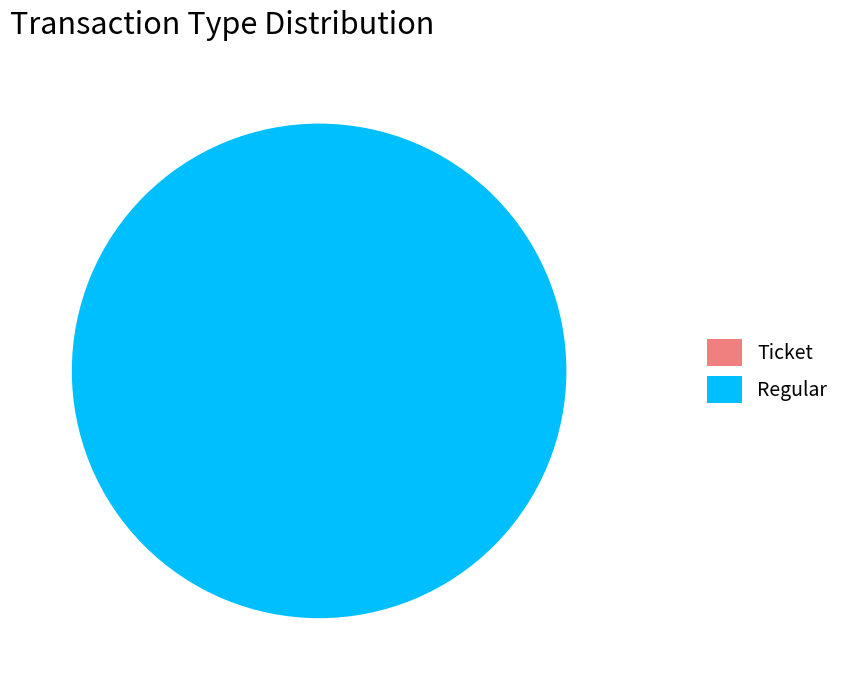

Which has a higher value, Ticket or Regular?

Regular